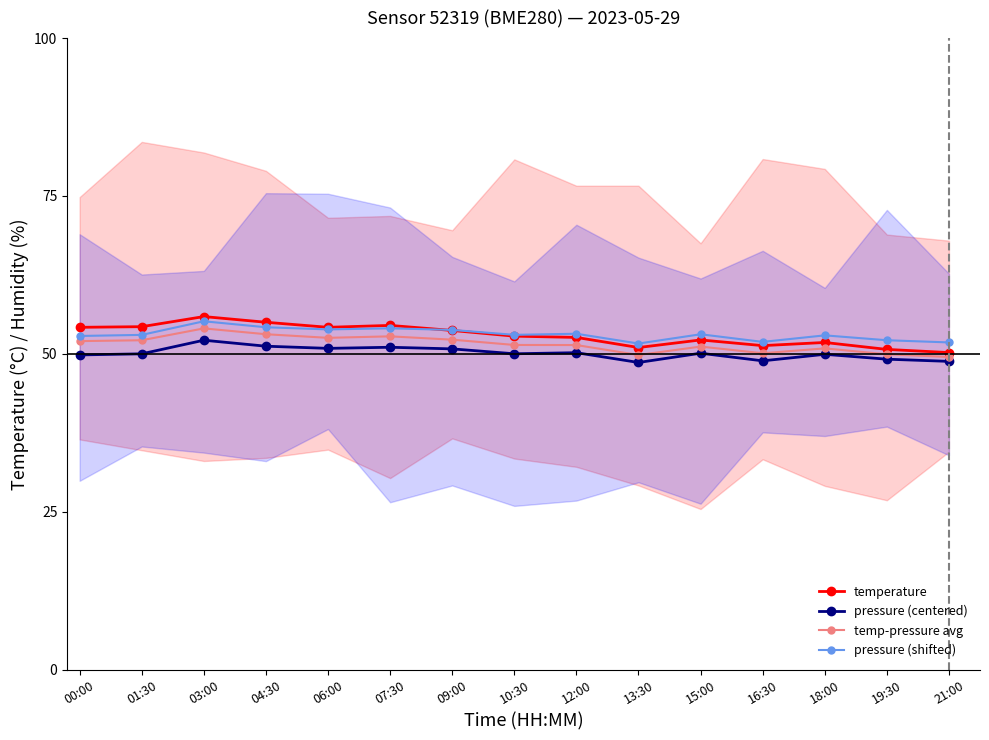

What is the sum of the temperature values at 06:00 and 01:30?

108.5